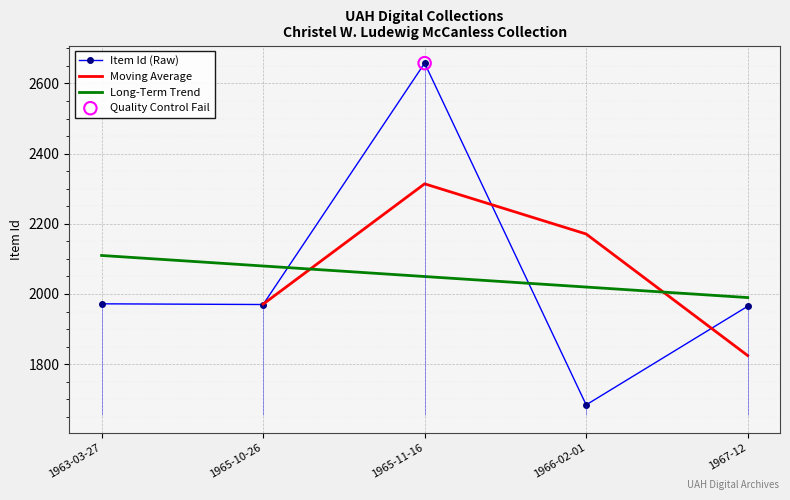

Between 1967-12 and 1965-10-26, which is larger?

1965-10-26